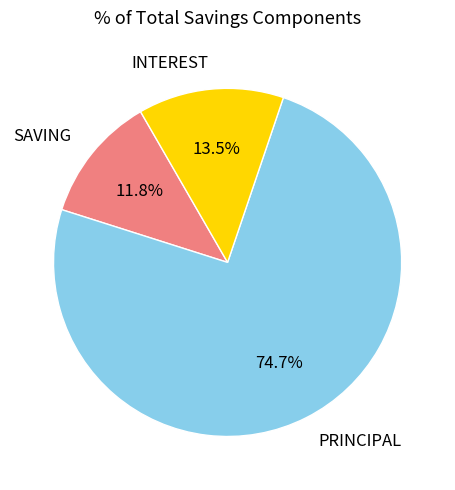

Which has a higher value, SAVING or INTEREST?

INTEREST